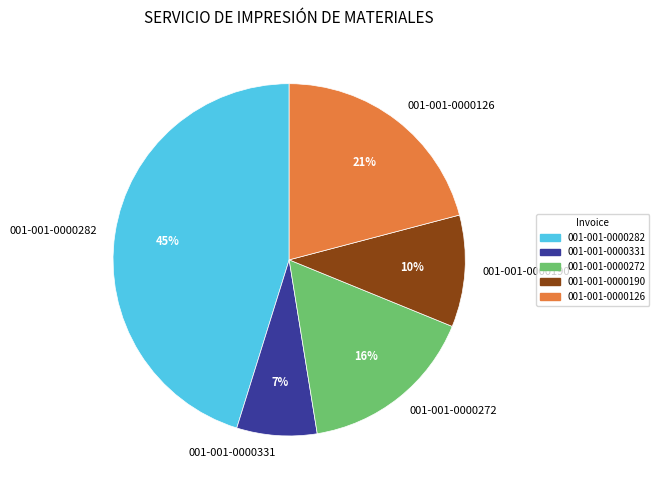

True or false: 001-001-0000272 accounts for 28% of the total.

False